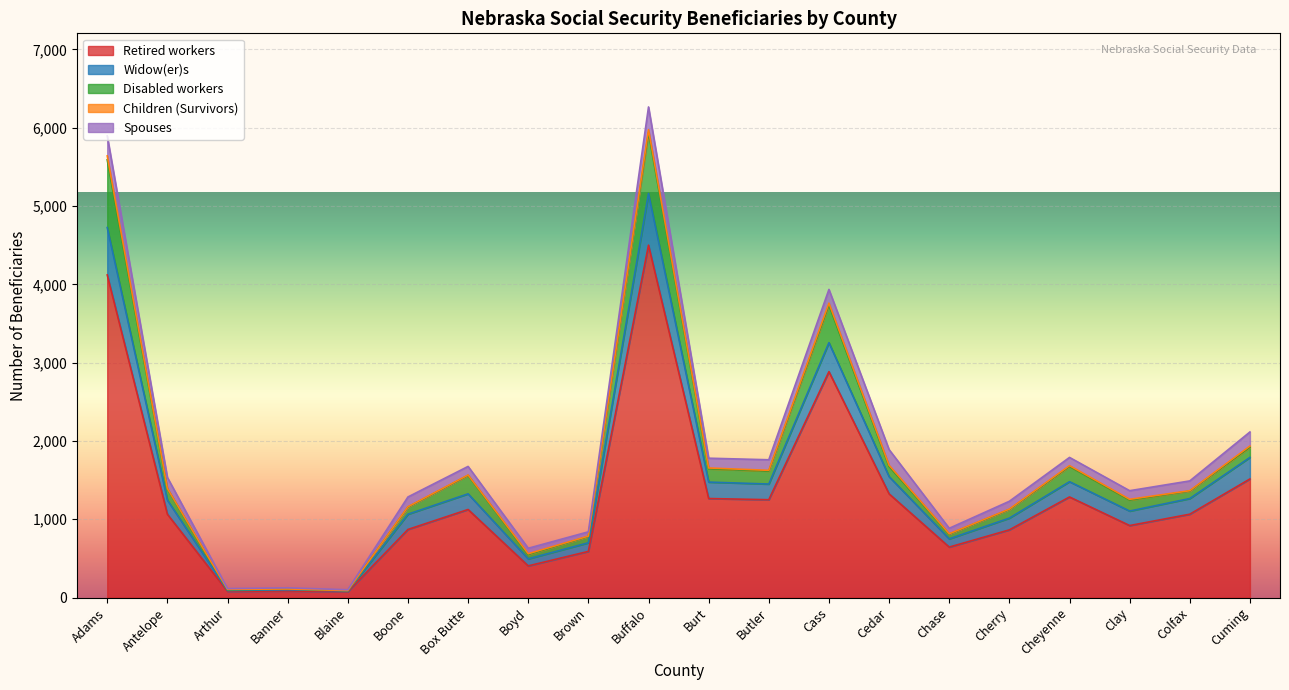

The value of Retired workers at Antelope is 612. True or false?

False